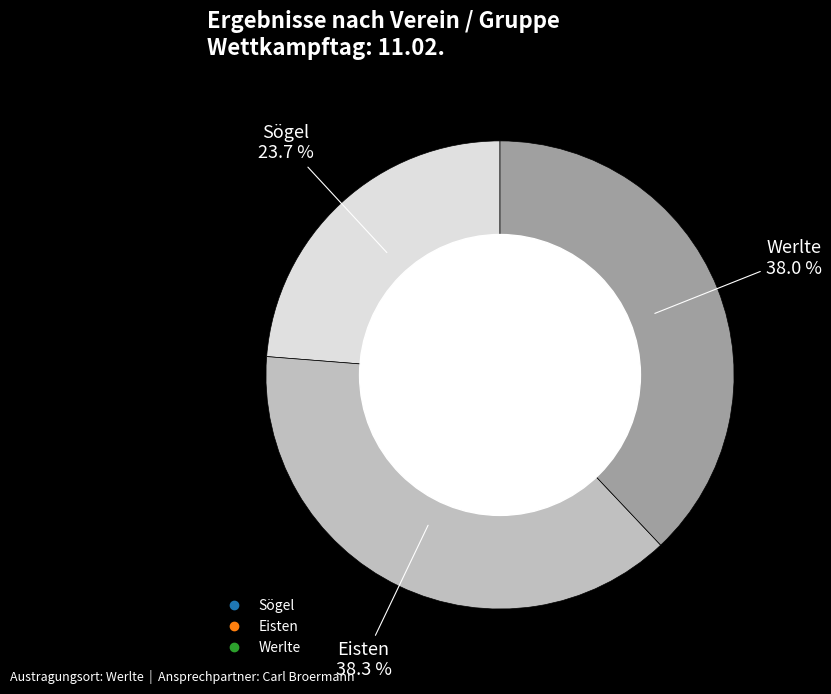

Does Eisten represent more than half of the total?

No